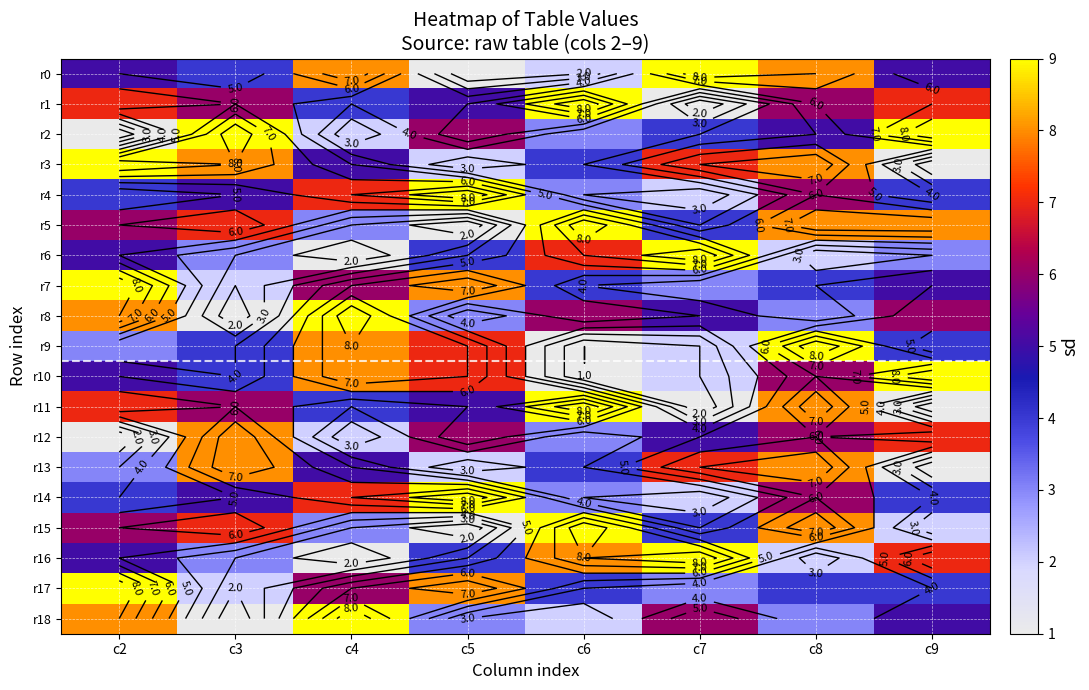

How many data points in r9 are less than 4?

3